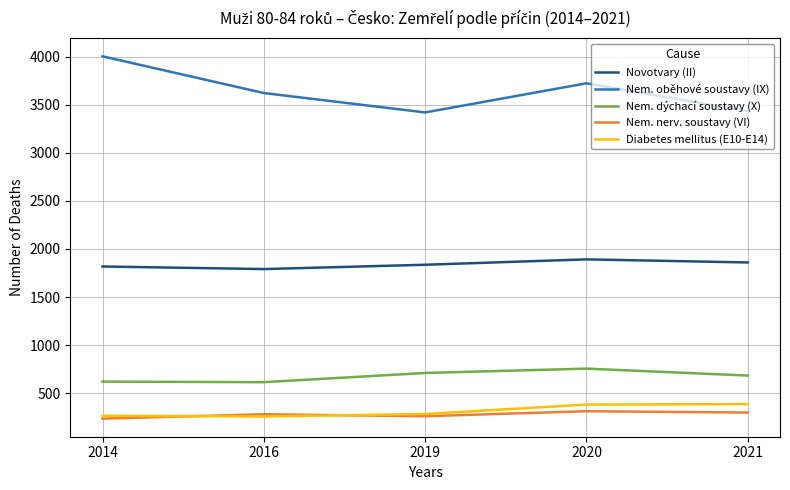

What is the difference between the highest and lowest values at 2021?

3137